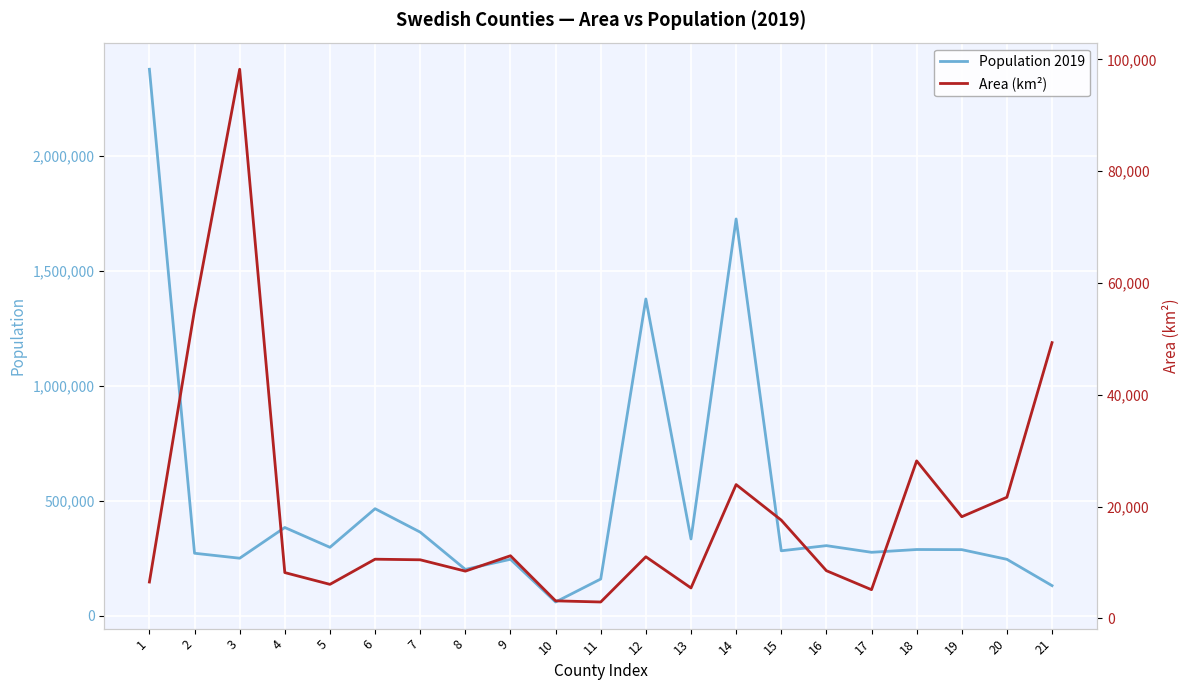

True or false: Area (km²) has more than 1 interior local peaks.

True